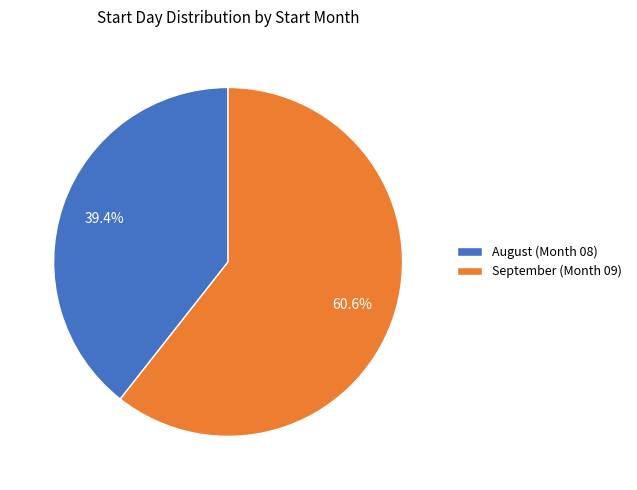

To the nearest percent, what is the difference between the largest and smallest slice percentages?

21%